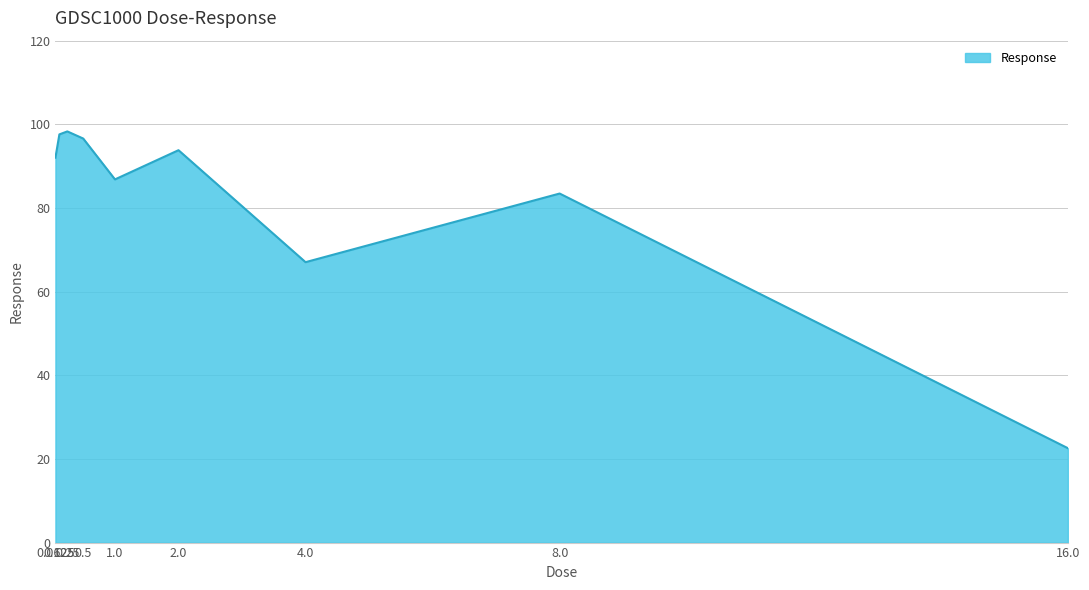

True or false: the data shows 22.6 at 16.0.

True